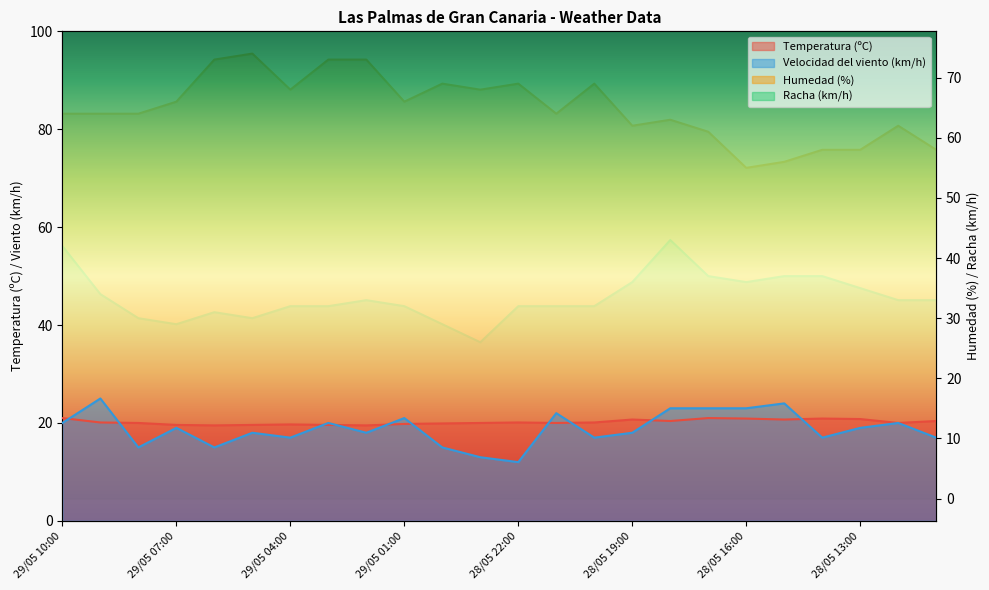

True or false: Humedad (%) has a value of 61.0 at 28/05 17:00.

True